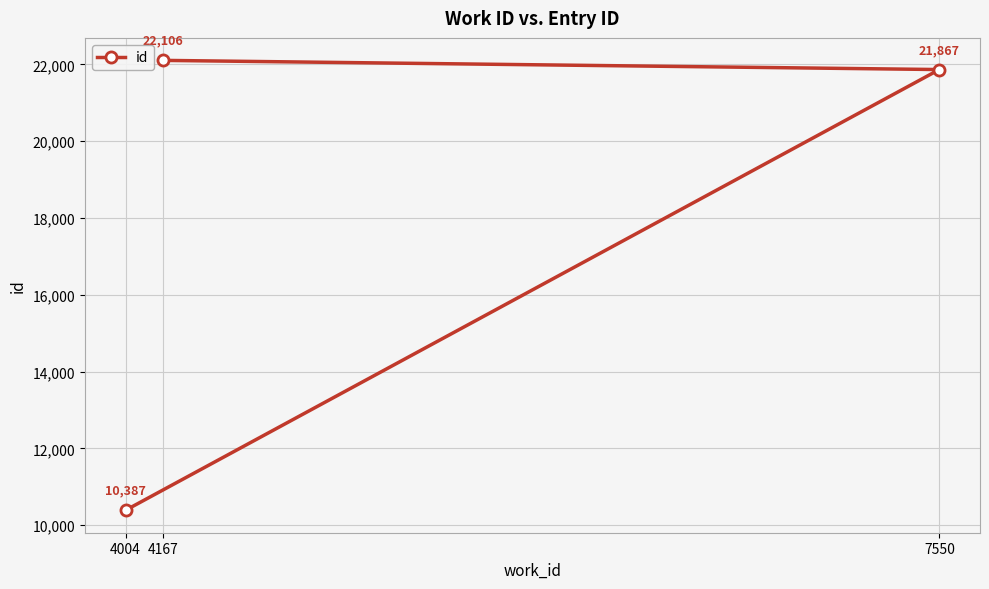

True or false: the data shows 11890 at 4167.

False